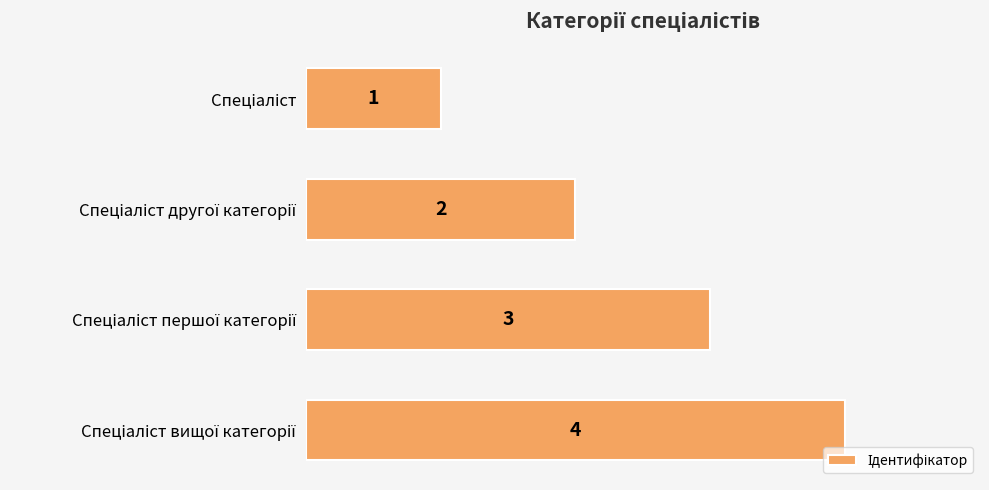

What is the smallest value displayed?

1